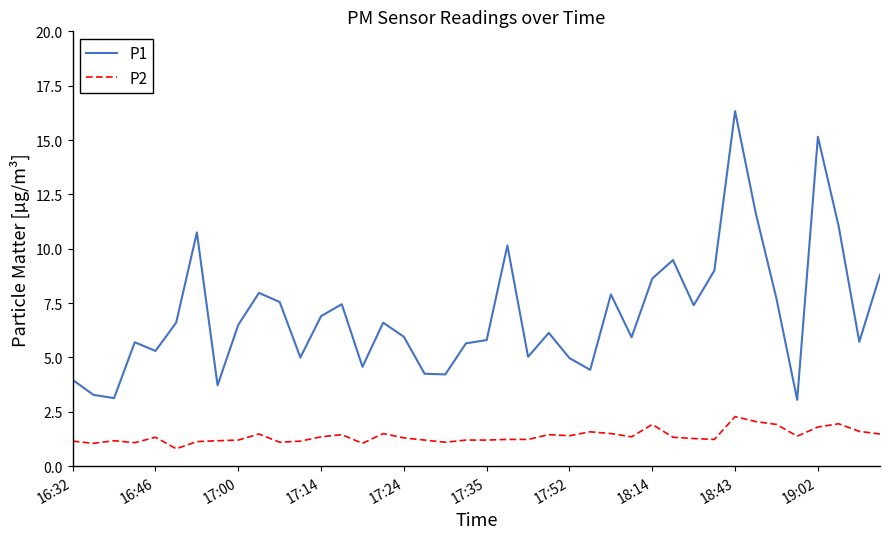

True or false: P1 and P2 intersect in this chart.

False